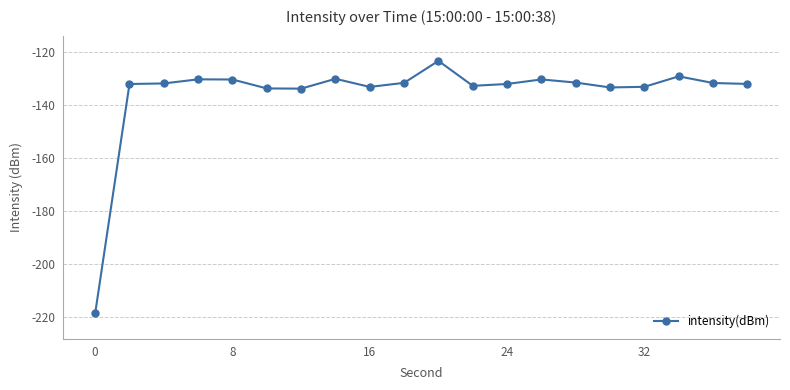

What is the sum of all values?

-2716.2